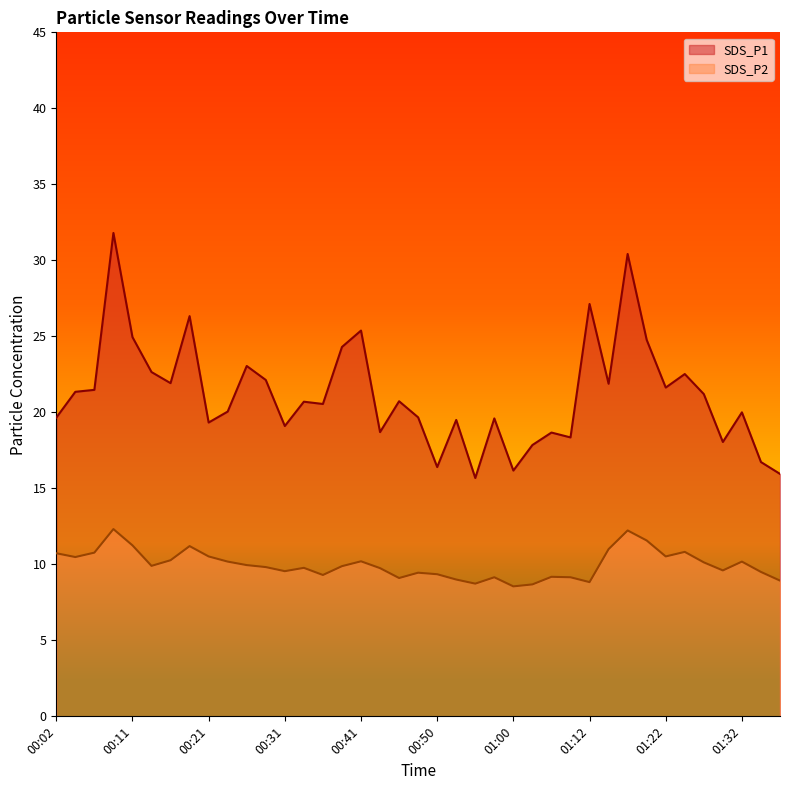

How many values in the SDS_P1 series are below 20?

16